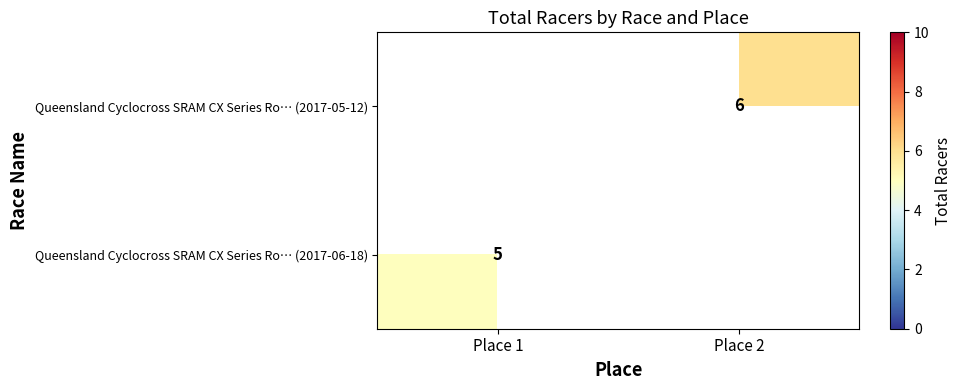

Is it true that Queensland Cyclocross SRAM CX Series Ro… (2017-06-18) equals 5 at Place 1?

True